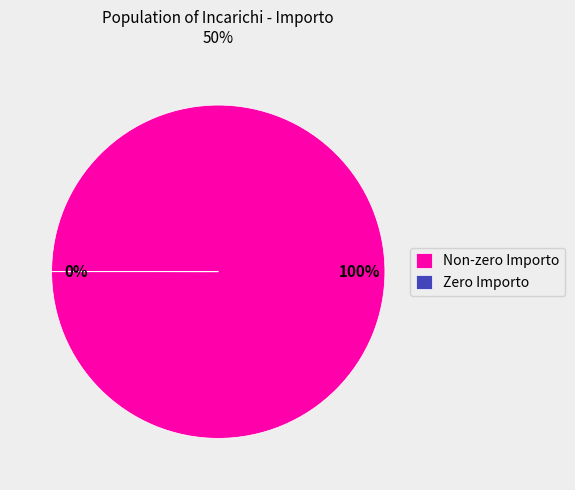

Does Non-zero Importo account for over 50% of the chart?

Yes